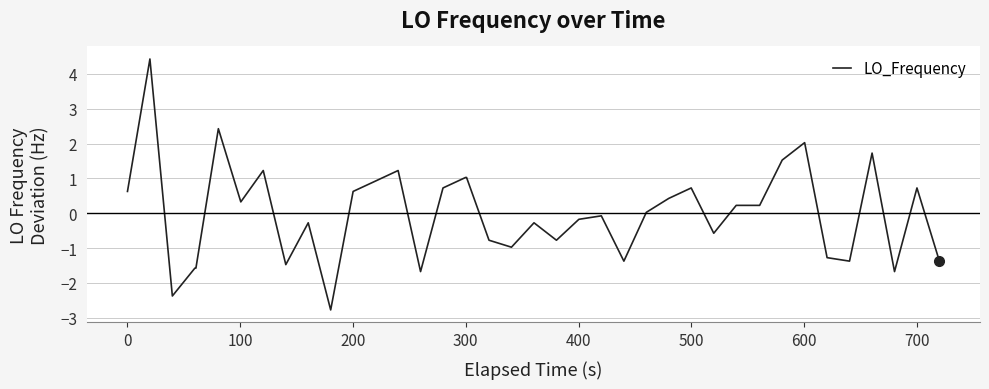

What is the greatest value displayed?

4.4